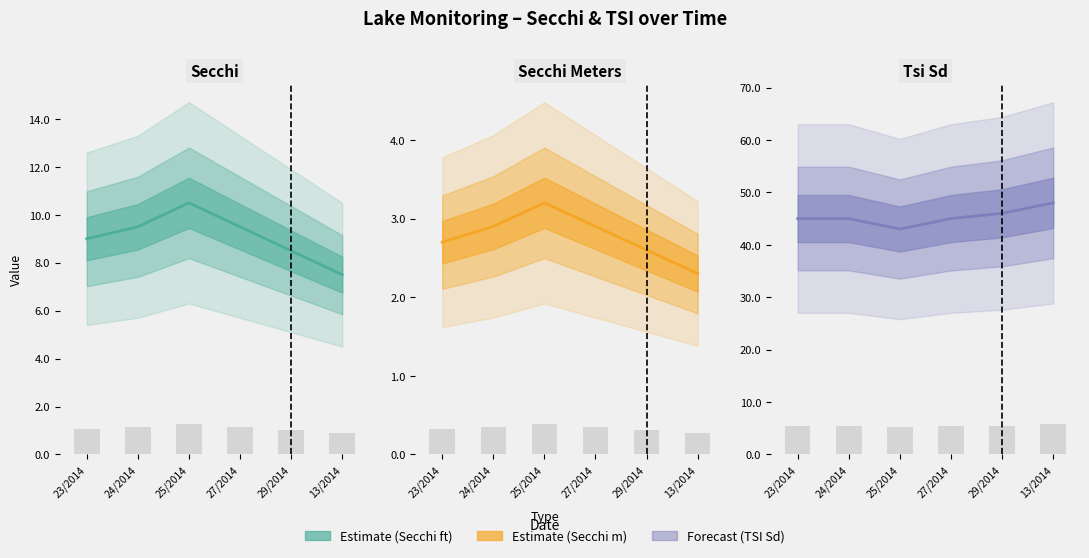

What position from the left is 29/2014?

5